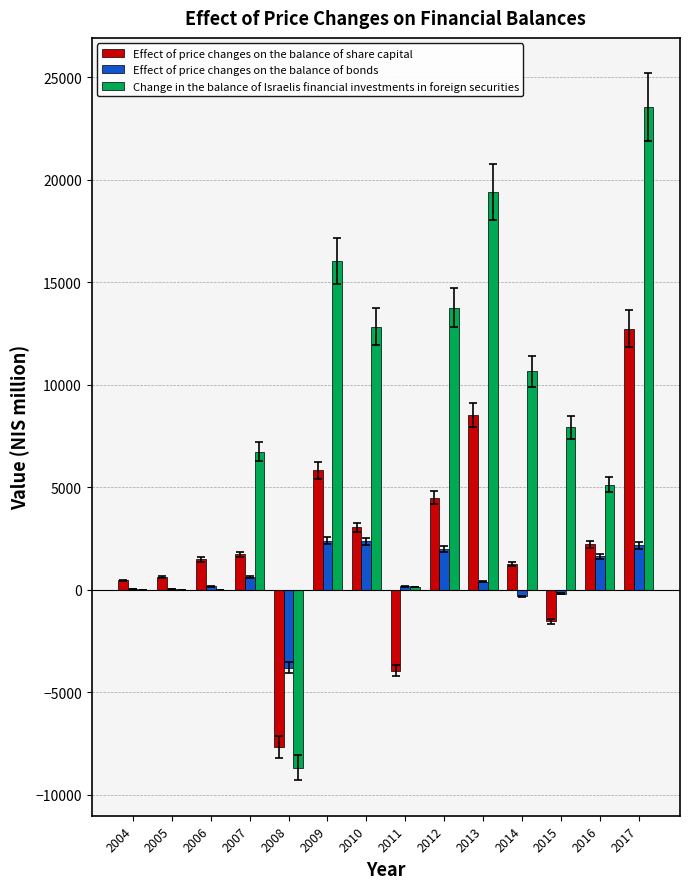

Which series has the largest total across all categories?

Change in the balance of Israelis financial investments in foreign securities